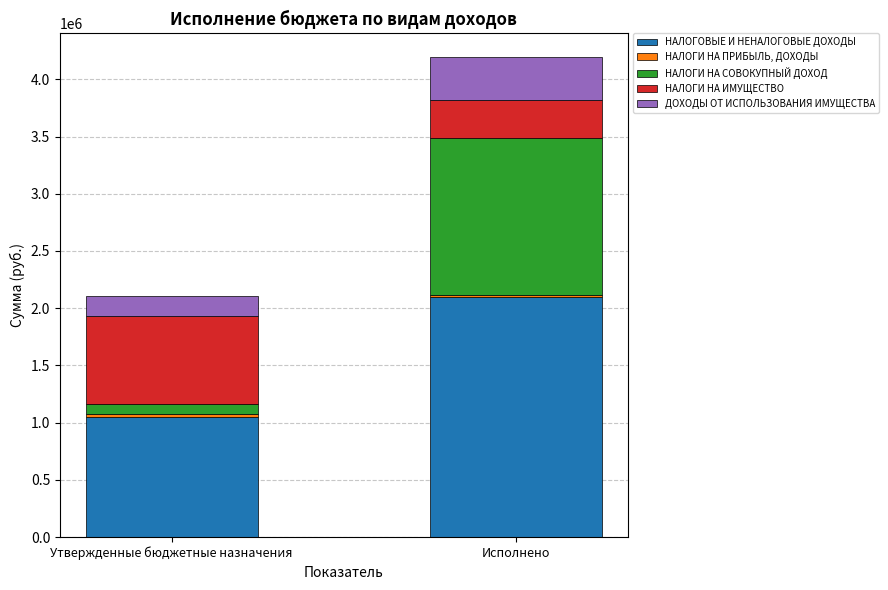

List the labels in order of НАЛОГОВЫЕ И НЕНАЛОГОВЫЕ ДОХОДЫ value, largest first.

Исполнено, Утвержденные бюджетные назначения